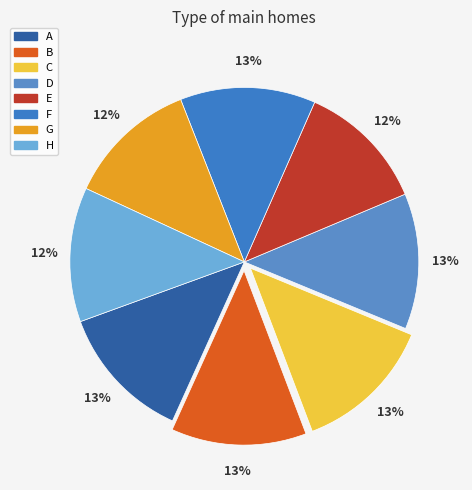

To the nearest percent, what is the combined percentage of A and C?

26%